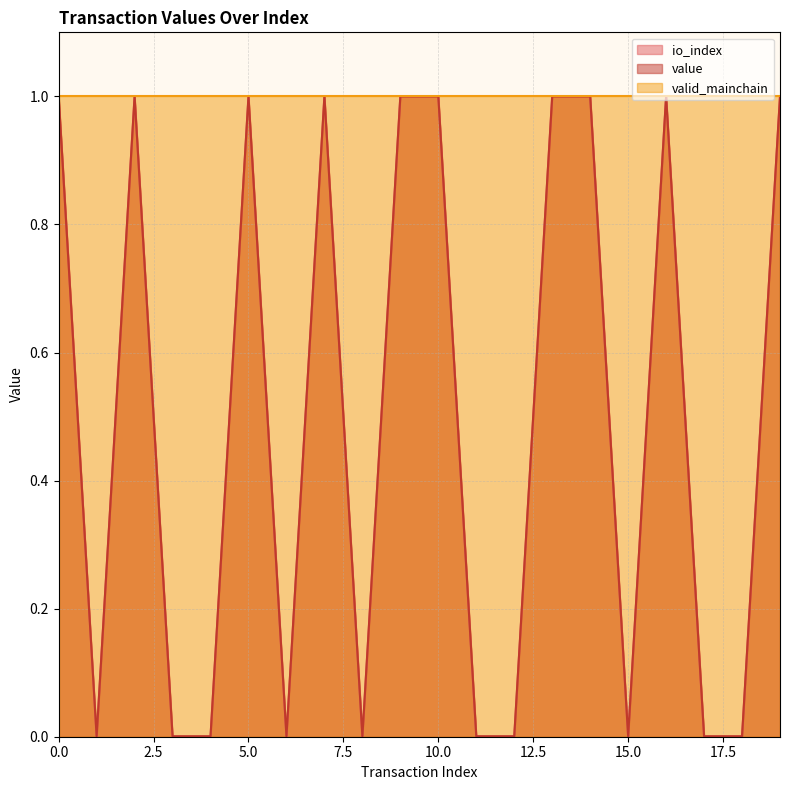

True or false: value and io_index cross at least once.

False